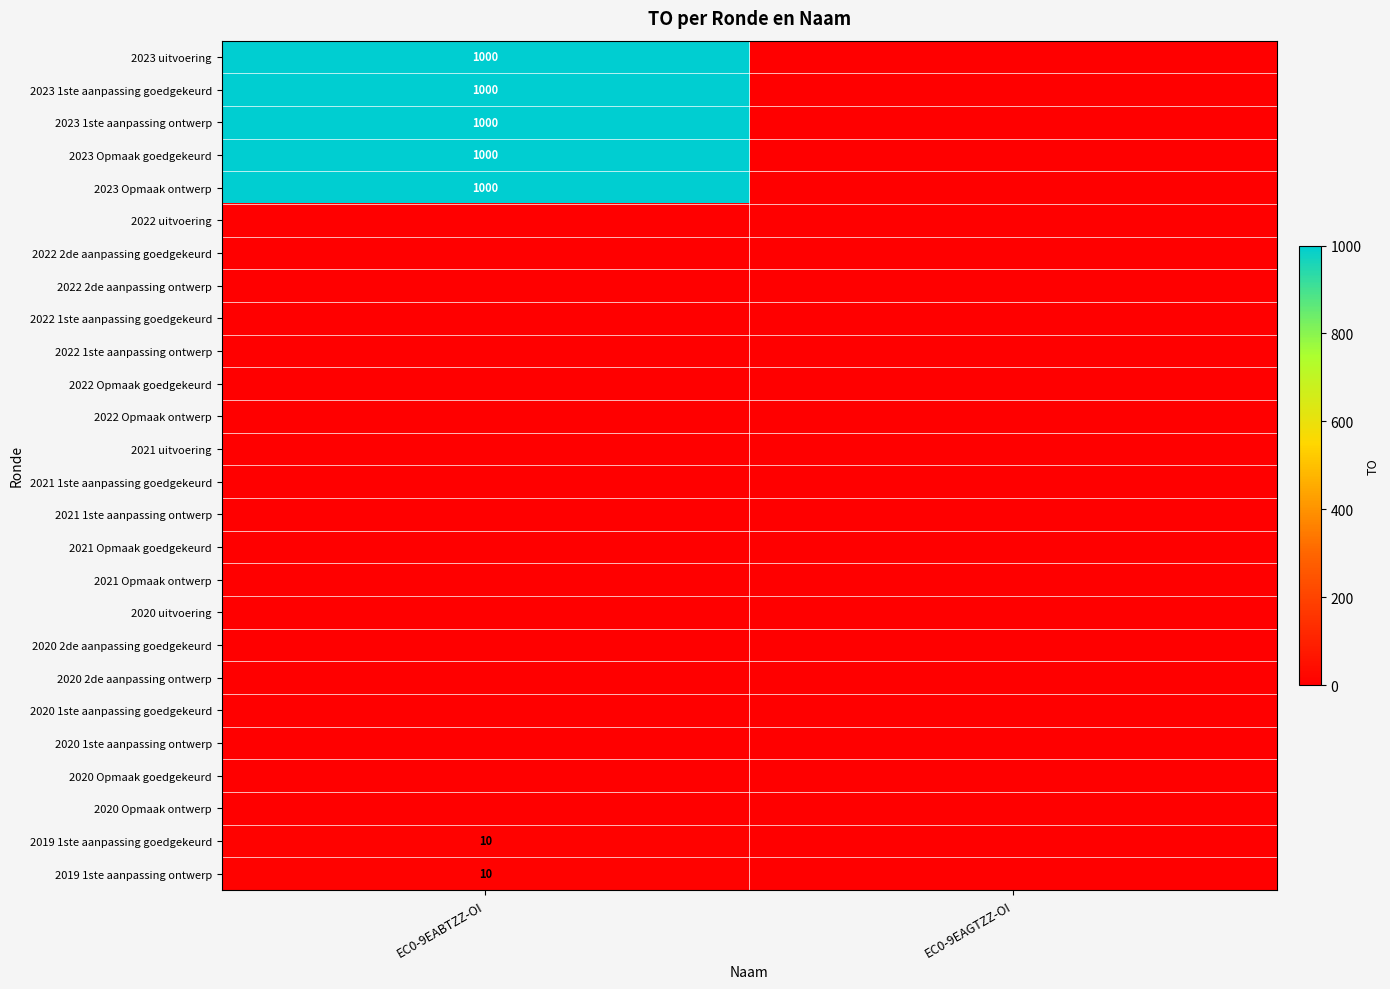

True or false: 2023 1ste aanpassing goedgekeurd has a value of 1000 at EC0-9EABTZZ-OI.

True